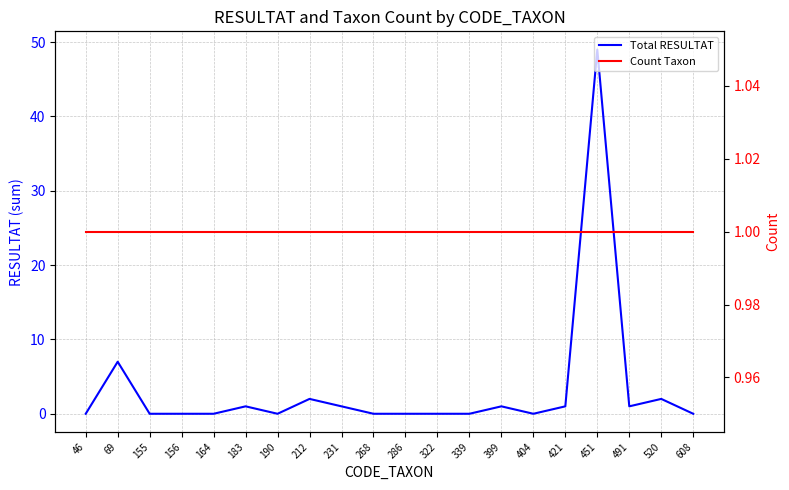

Count the number of categories in the chart.

20